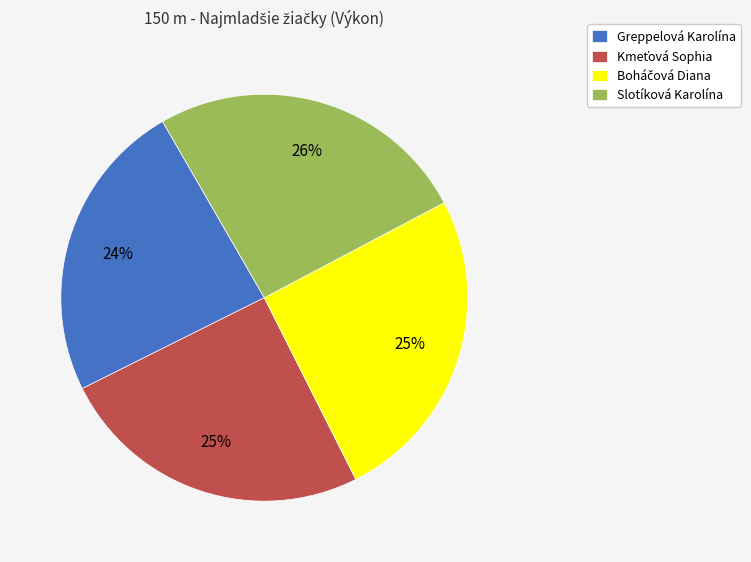

Between Greppelová Karolína and Slotíková Karolína, which is larger?

Slotíková Karolína